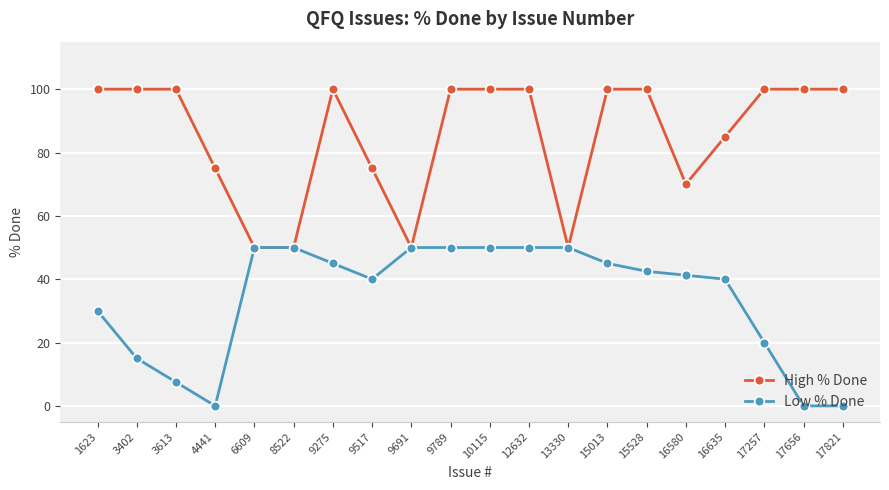

Rank the series by their maximum value, from highest to lowest.

High % Done, Low % Done